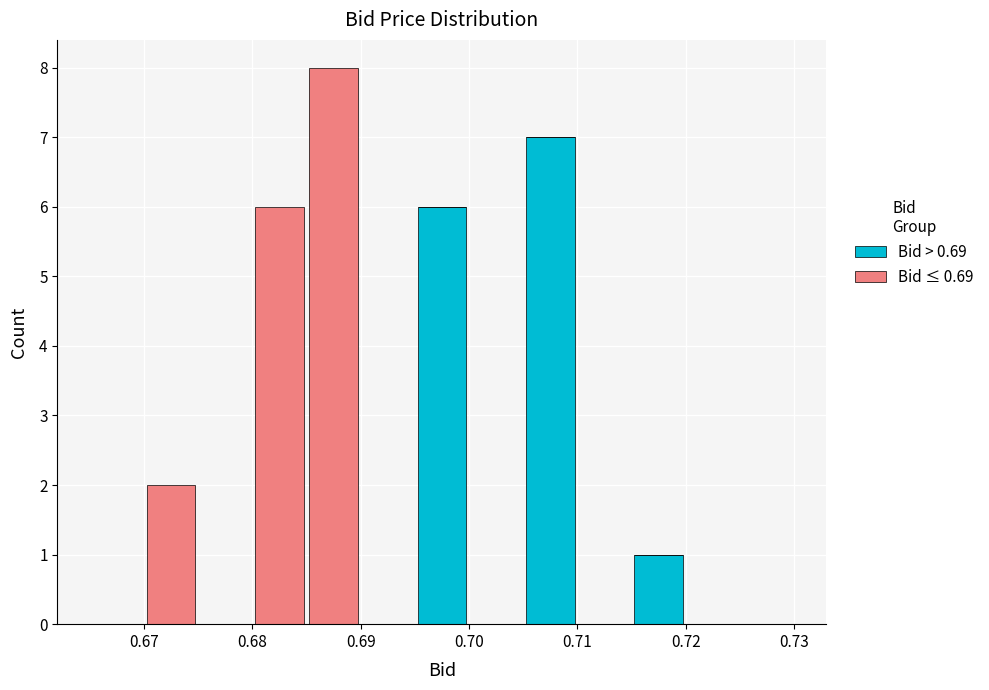

Reading left to right, list every stacked bar in this chart as the range it spans on the x-axis followed by its total height. The values are not printed on the chart, so give them approximately, as read against the axis.

0.665 to 0.670: 0
0.670 to 0.675: 2
0.675 to 0.680: 0
0.680 to 0.685: 6
0.685 to 0.690: 8
0.690 to 0.695: 0
0.695 to 0.700: 6
0.700 to 0.705: 0
0.705 to 0.710: 7
0.710 to 0.715: 0
0.715 to 0.720: 1
0.720 to 0.725: 0
0.725 to 0.730: 0